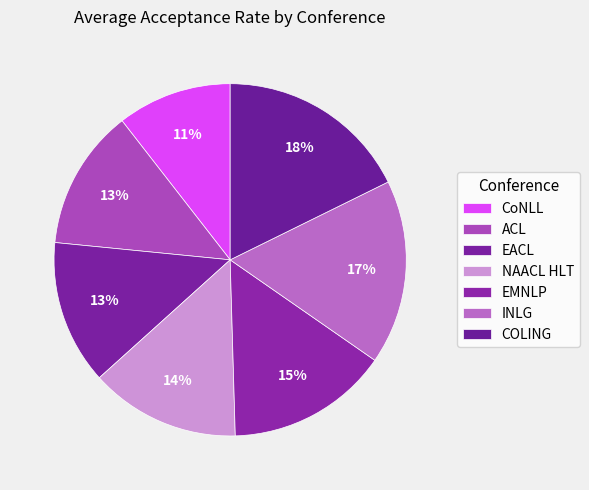

How many segments does this pie chart have?

7